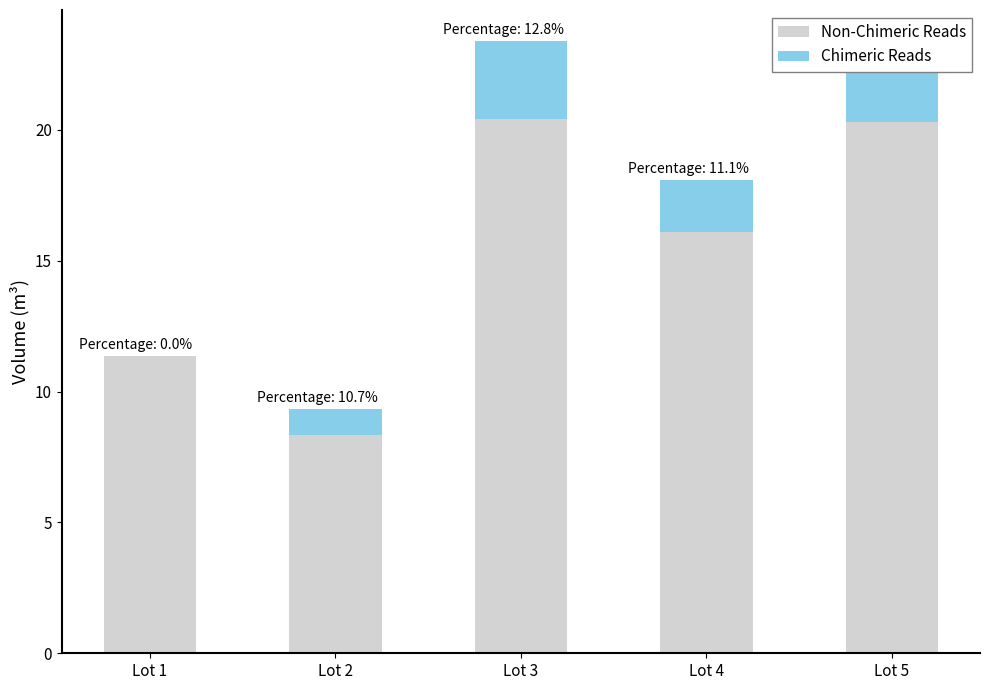

Rank the series by their maximum value, from highest to lowest.

Non-Chimeric Reads, Chimeric Reads